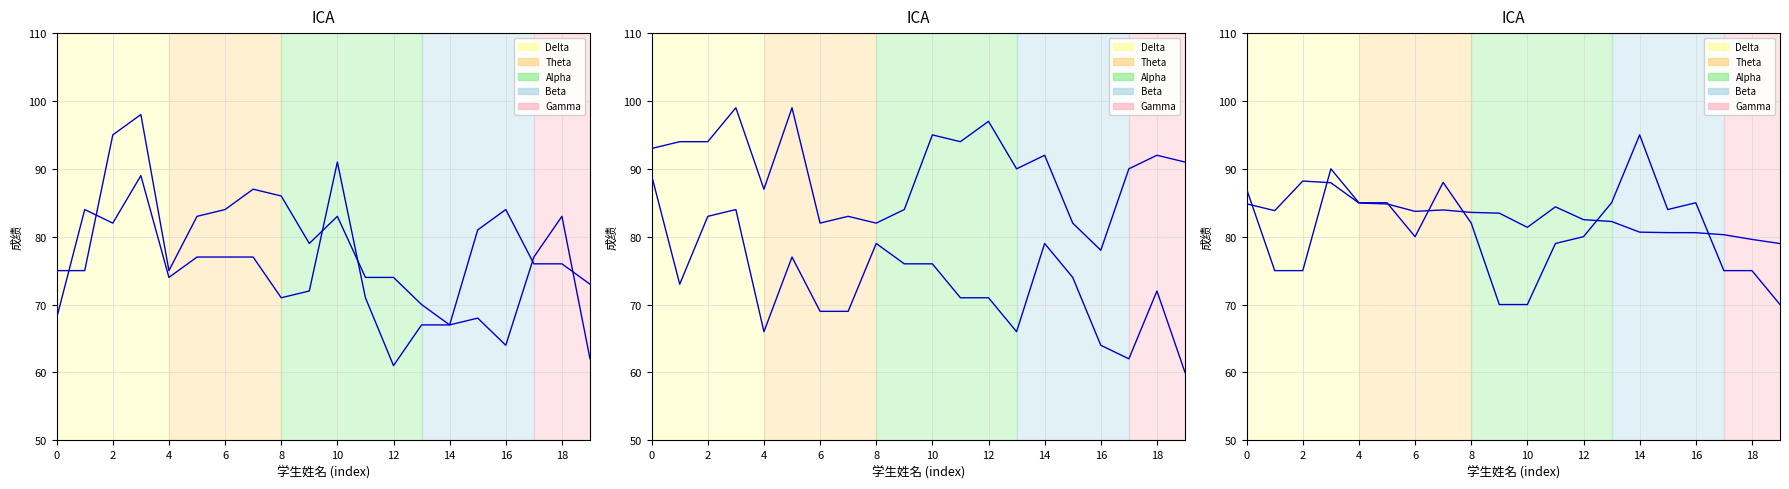

How many values in the 线性代数 series exceed 92?

8